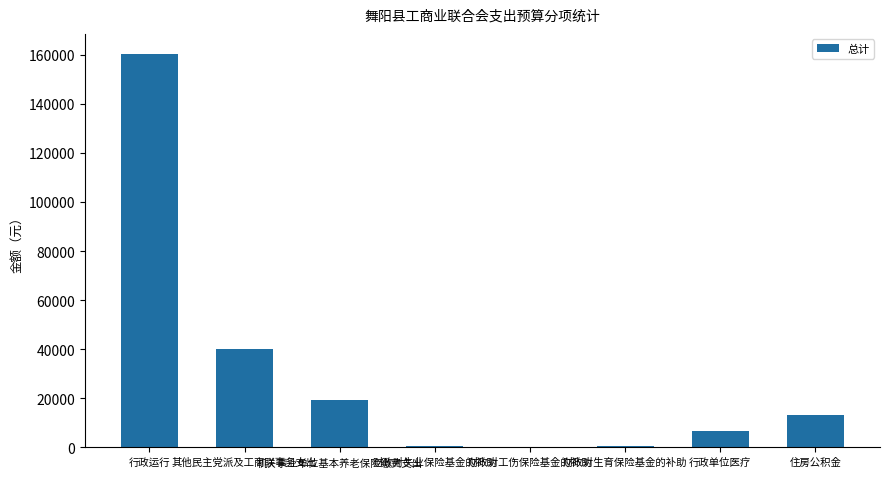

Where is the data nearest to the value 80282?

其他民主党派及工商联事务支出
